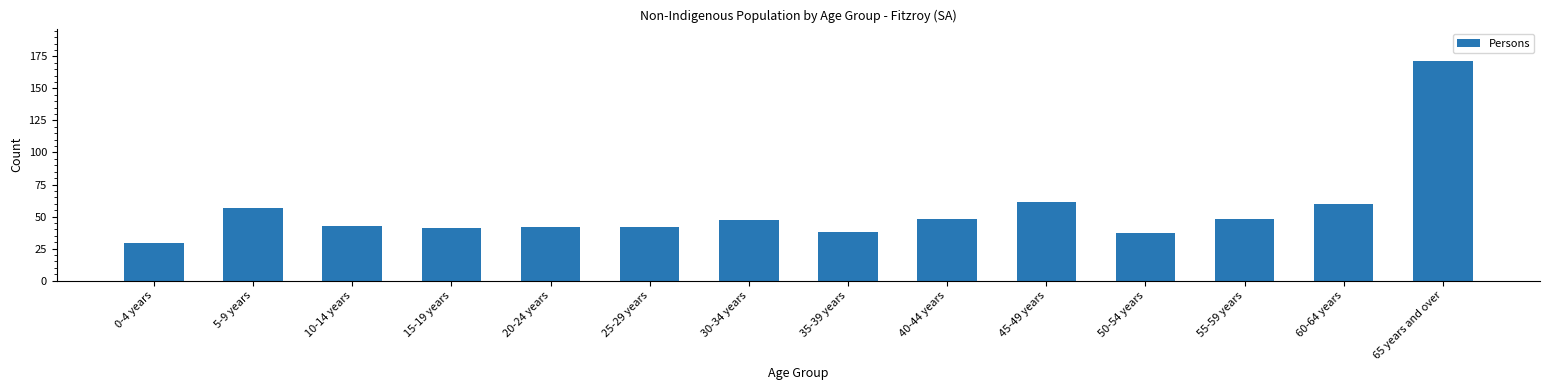

Reading left to right, transcribe all the data shown in this chart.

0-4 years=29	5-9 years=57	10-14 years=43	15-19 years=41	20-24 years=42	25-29 years=42	30-34 years=47	35-39 years=38	40-44 years=48	45-49 years=61	50-54 years=37	55-59 years=48	60-64 years=60	65 years and over=171